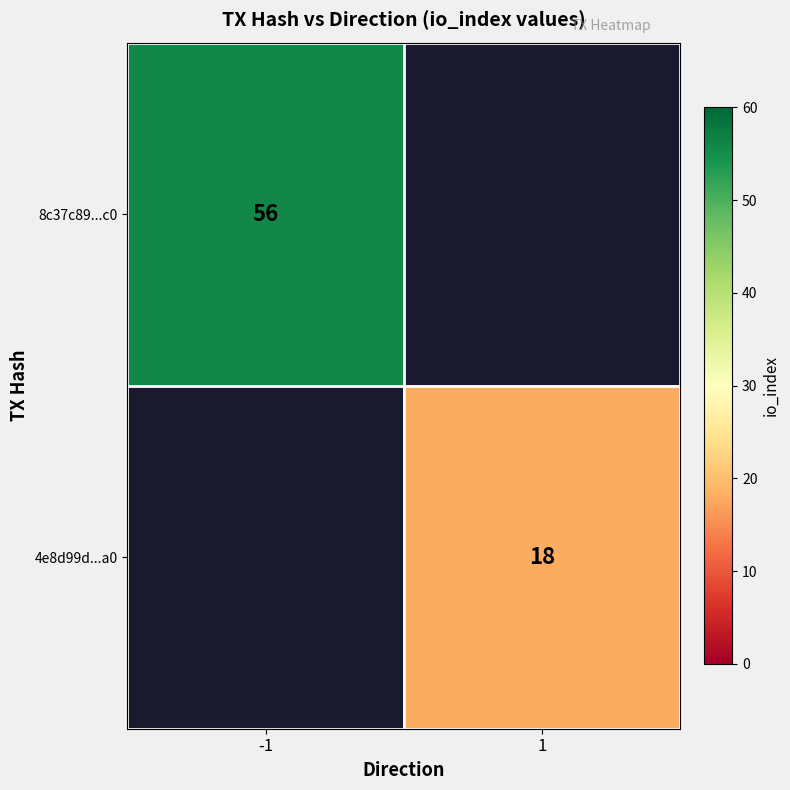

At which category does the chart reach its minimum across all series?

1